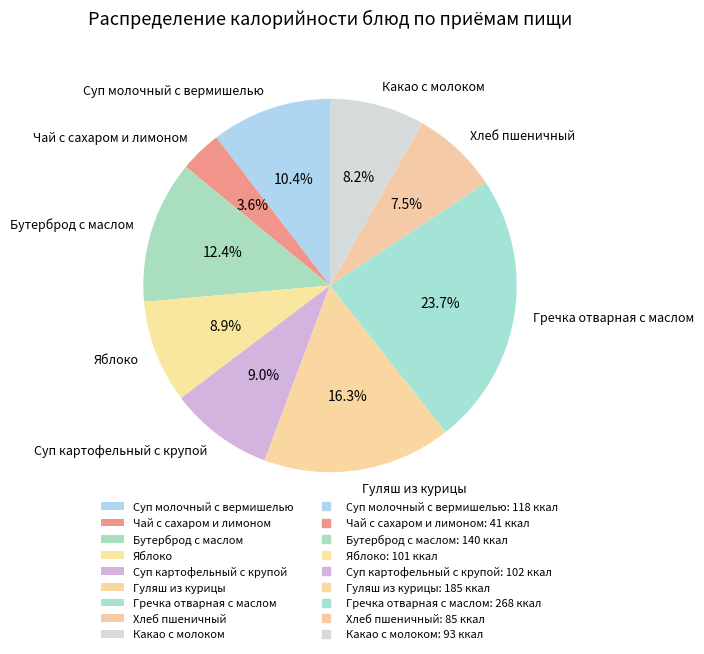

Is the sum of Суп картофельный с крупой and Суп молочный с вермишелью greater than half?

No